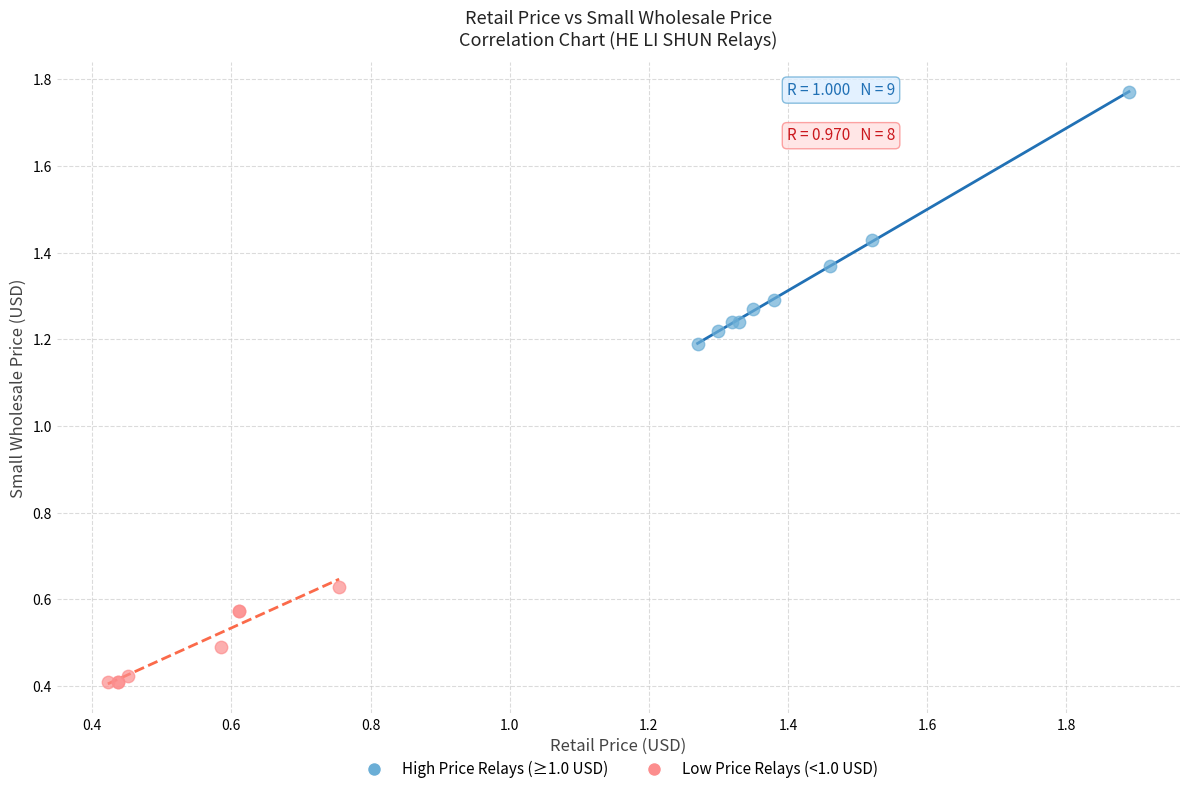

Which series contains the lowest Y value?

Low Price Relays (<1.0 USD)